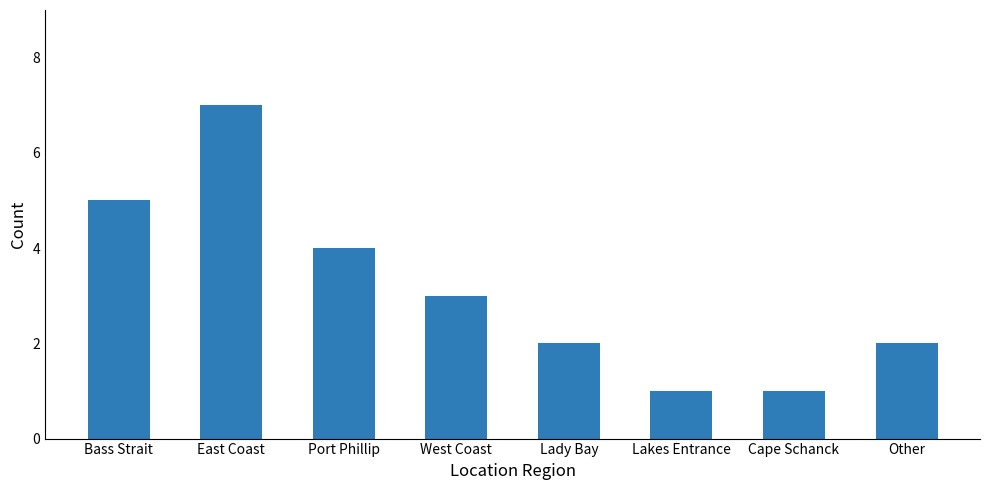

Reading right to left, transcribe all the data shown in this chart.

Other=2	Cape Schanck=1	Lakes Entrance=1	Lady Bay=2	West Coast=3	Port Phillip=4	East Coast=7	Bass Strait=5